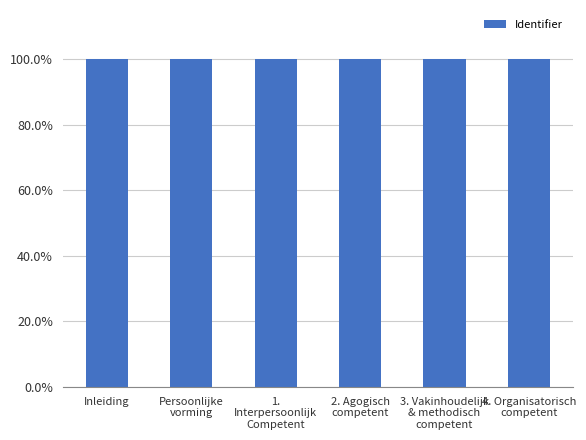

List the labels in order of value, smallest first.

Inleiding, Persoonlijke
vorming, 2. Agogisch
competent, 3. Vakinhoudelijk
& methodisch
competent, 4. Organisatorisch
competent, 1.
Interpersoonlijk
Competent